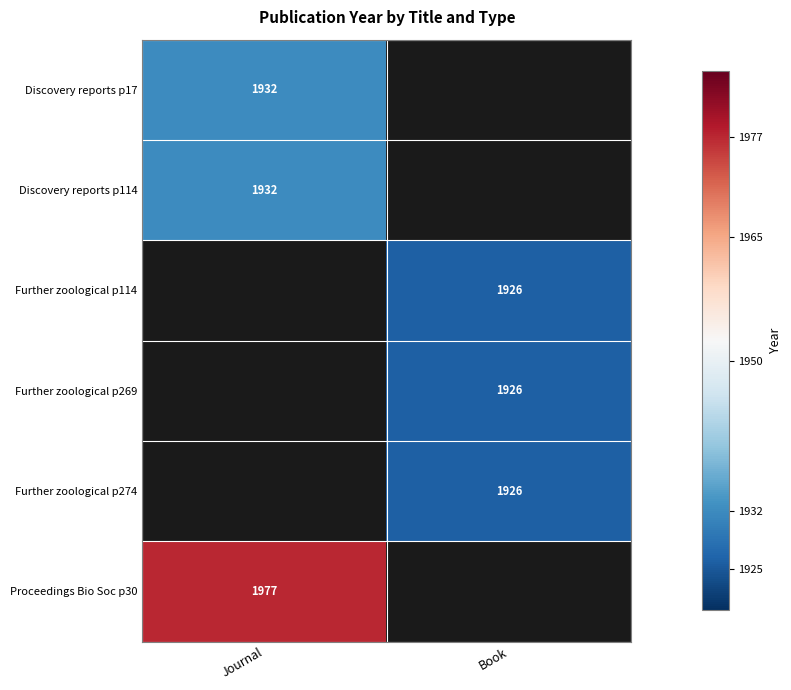

Is it true that Further zoological p114 equals 1168 at Book?

False